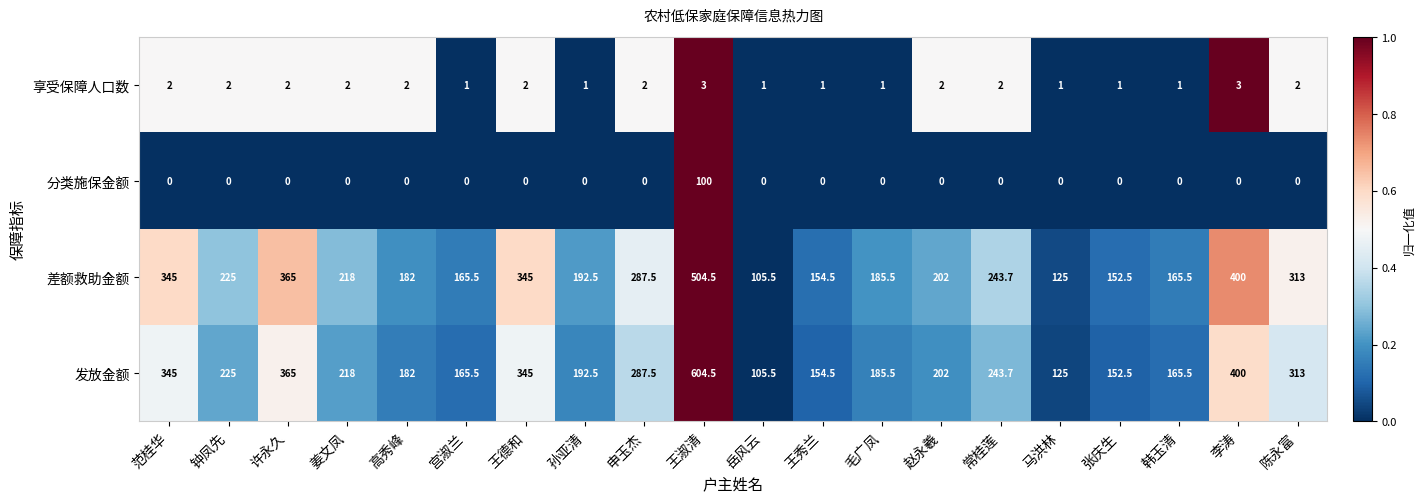

What is the maximum value shown in the chart?

604.5